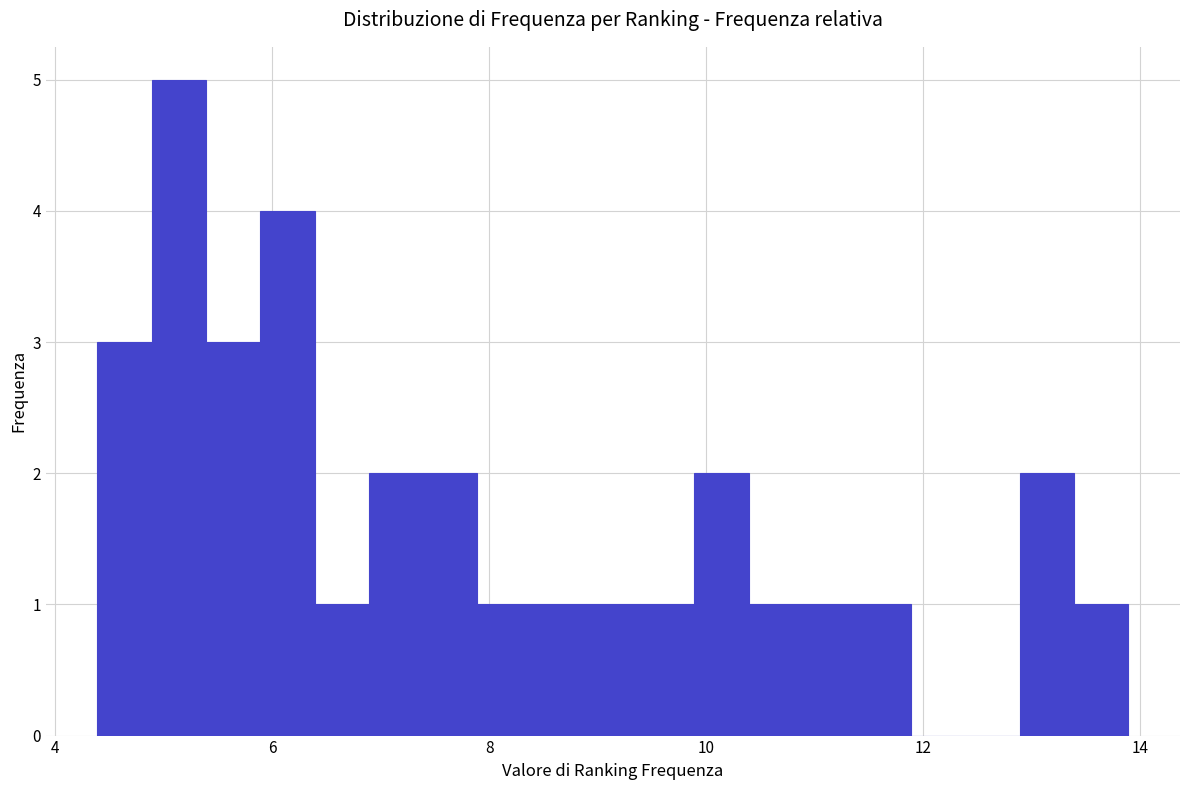

Read against the x-axis, roughly where is the centre of the tallest bar?

5.2